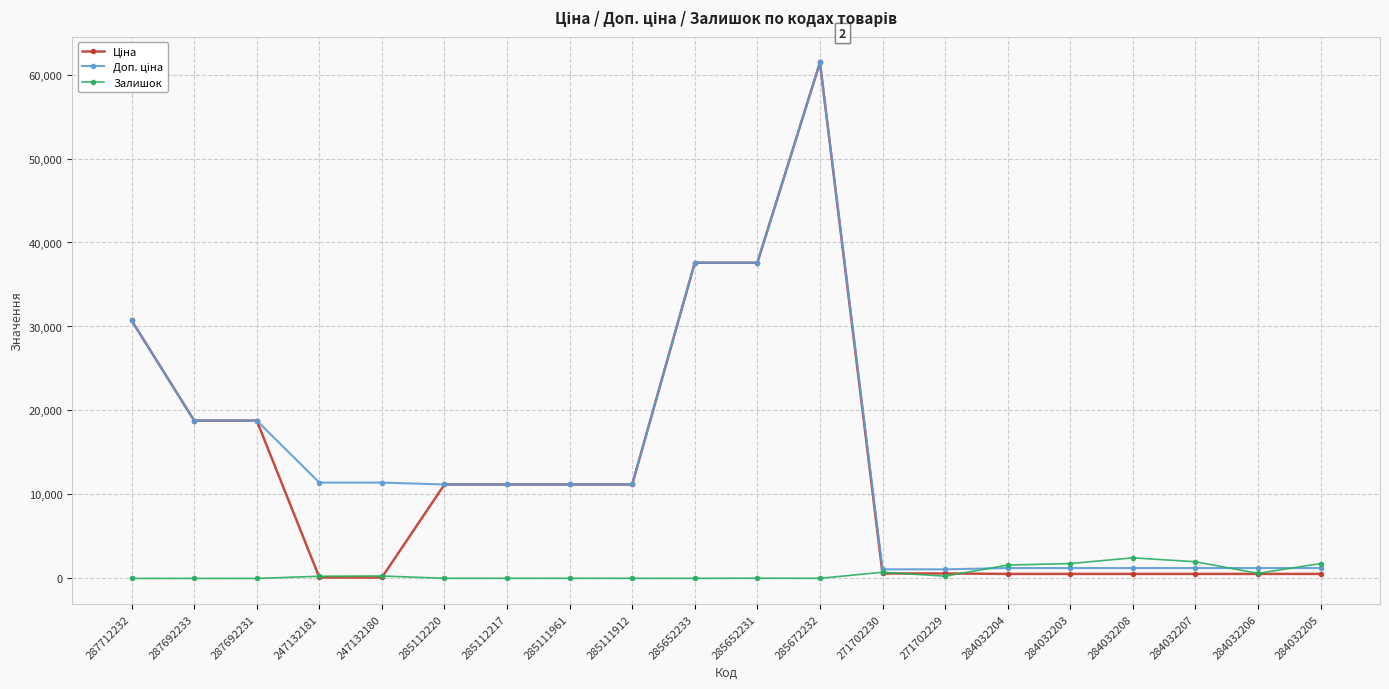

What position from the right is 284032208?

4